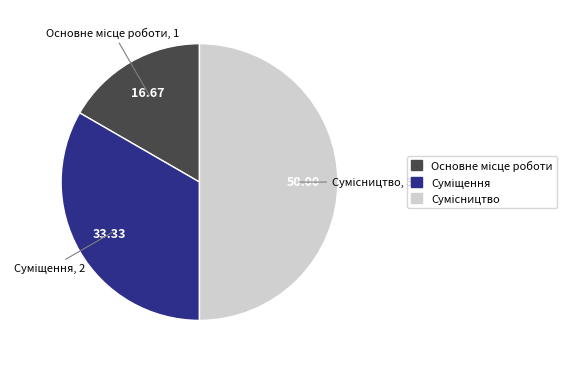

To the nearest percent, what is the difference between the Суміщення and Основне місце роботи slice percentages?

17%